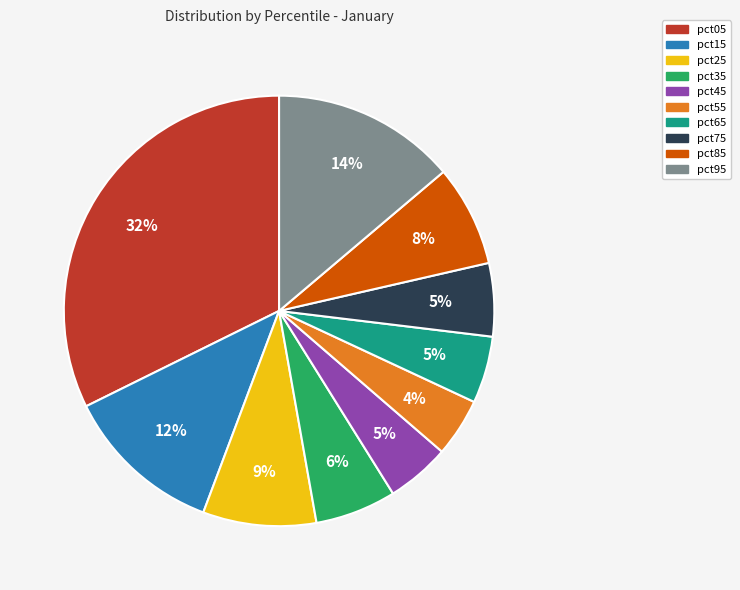

What percentage is the pct65 slice, to the nearest percent?

5%